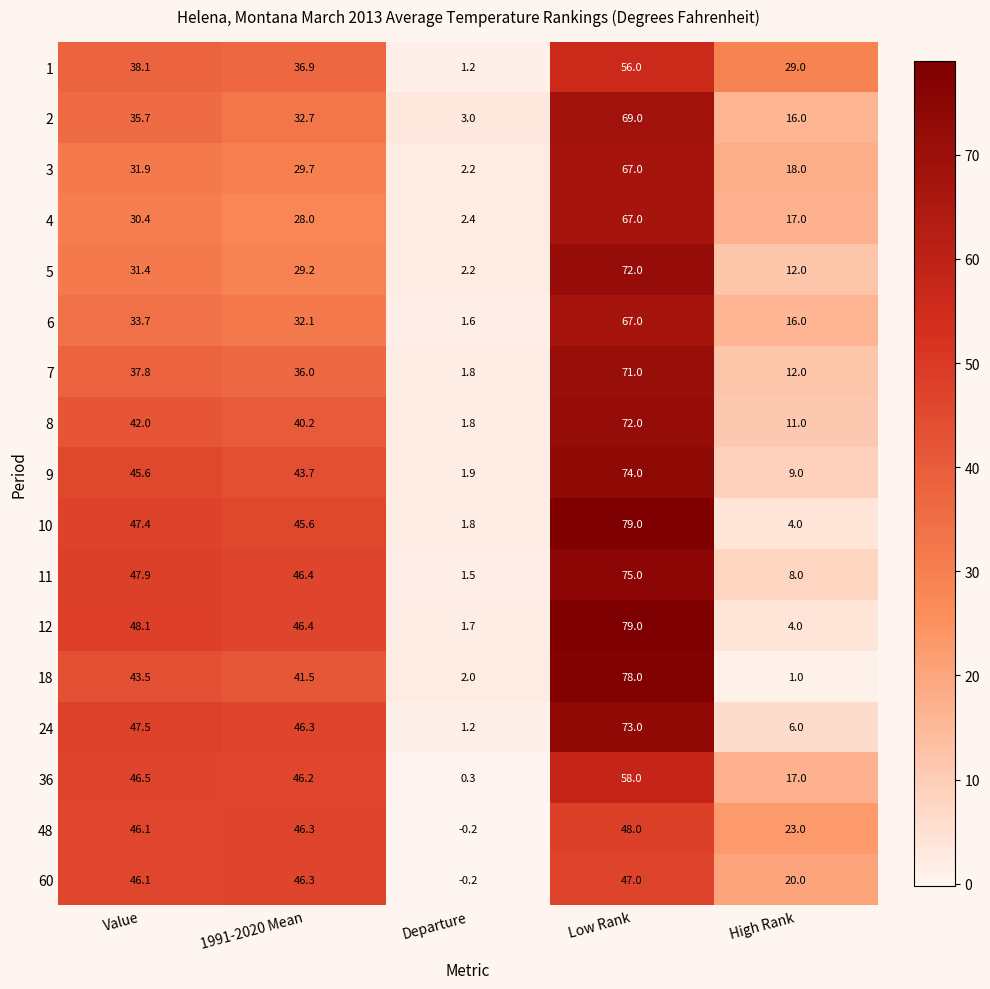

Where does the 4 series first go above 28?

Value